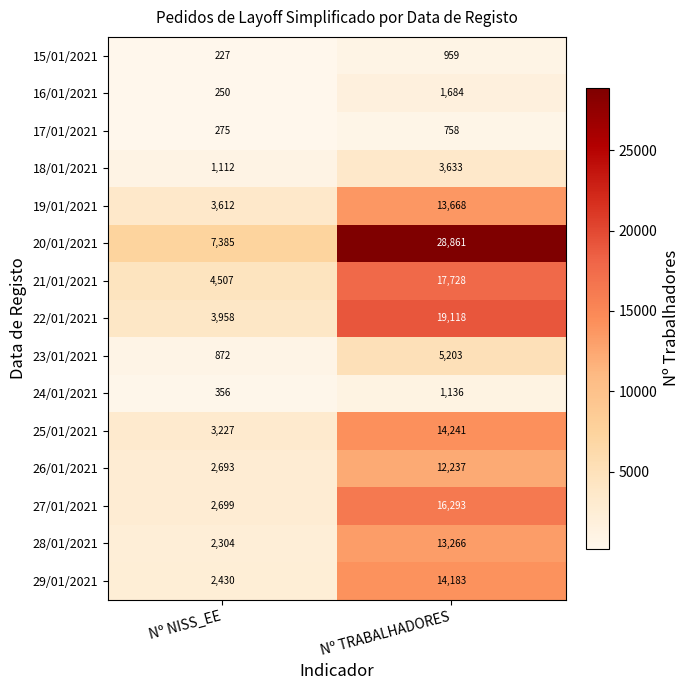

The value of 23/01/2021 at Nº TRABALHADORES is 5203. True or false?

True